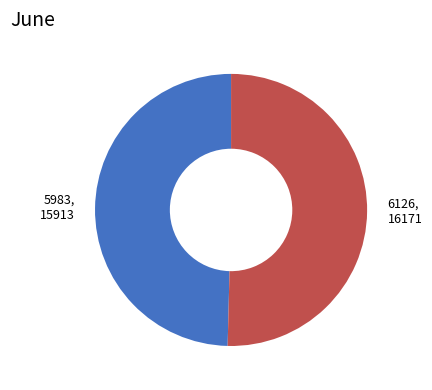

Approximately how many times larger is the value at 6126 compared to 5983?

1.0